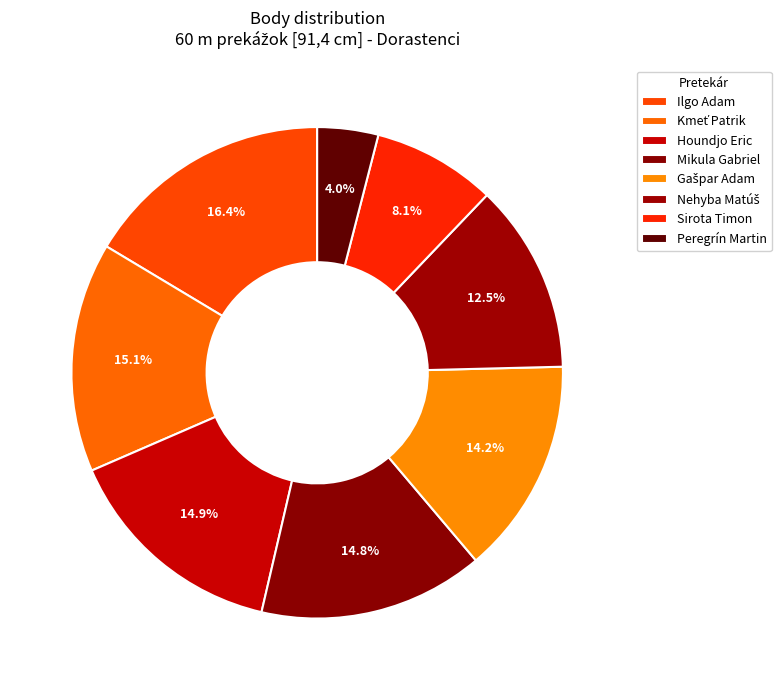

How many segments does this pie chart have?

8